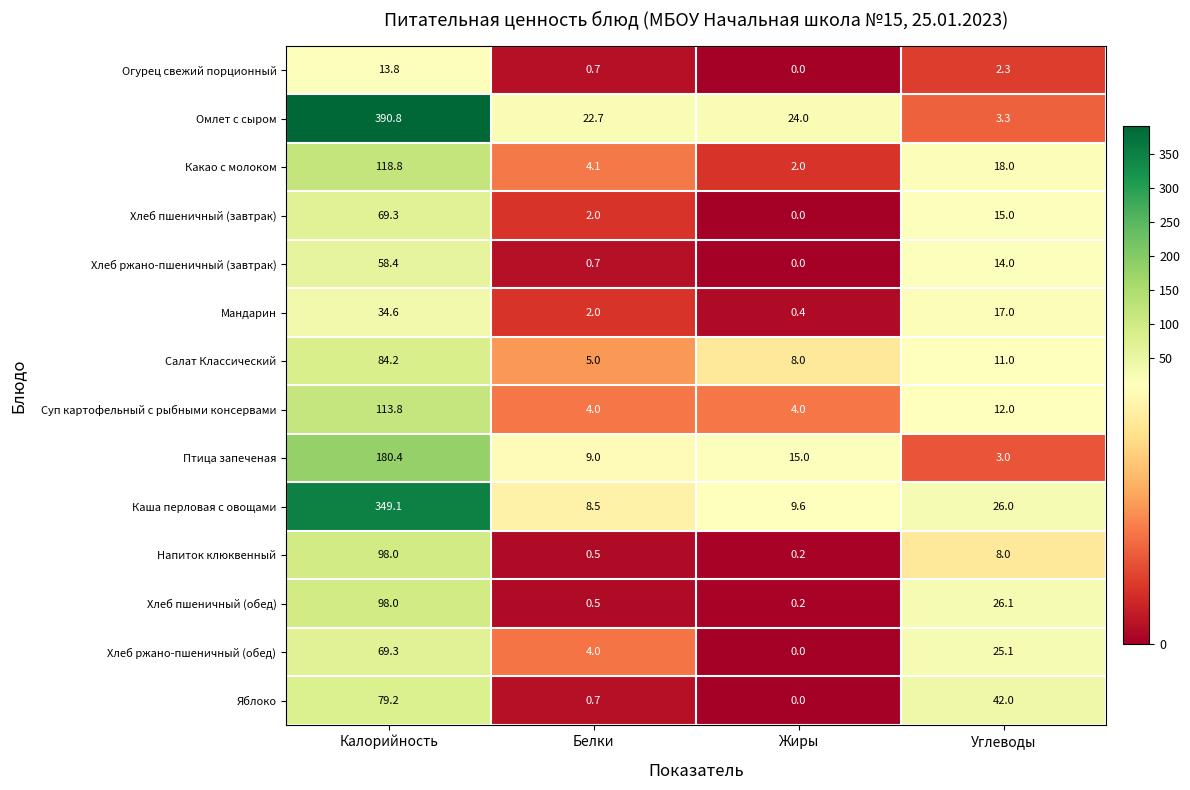

At Углеводы, list the series in order from largest to smallest.

Яблоко, Хлеб пшеничный (обед), Каша перловая с овощами, Хлеб ржано-пшеничный (обед), Какао с молоком, Мандарин, Хлеб пшеничный (завтрак), Хлеб ржано-пшеничный (завтрак), Суп картофельный с рыбными консервами, Салат Классический, Напиток клюквенный, Омлет с сыром, Птица запеченая, Огурец свежий порционный